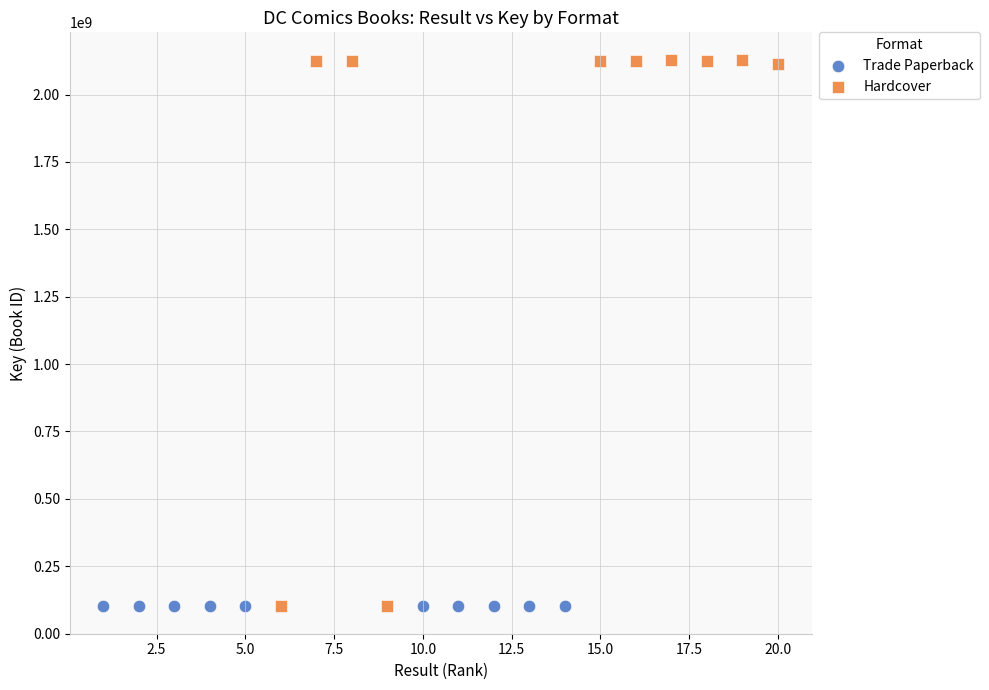

Which series contains the highest Y value?

Hardcover